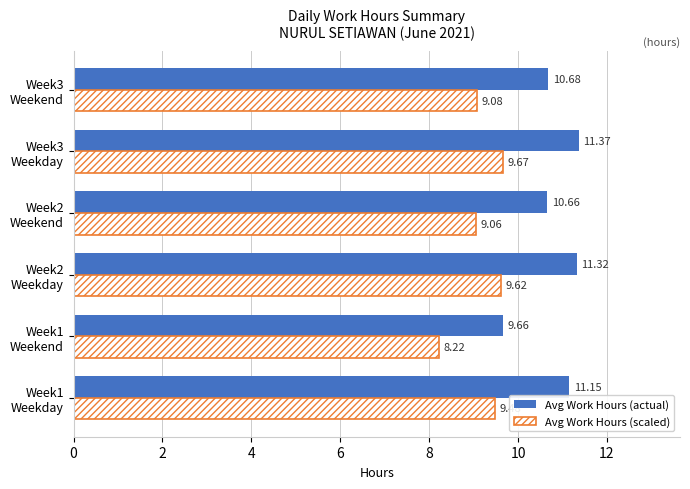

Which series has the widest spread of values?

Avg Work Hours (actual)